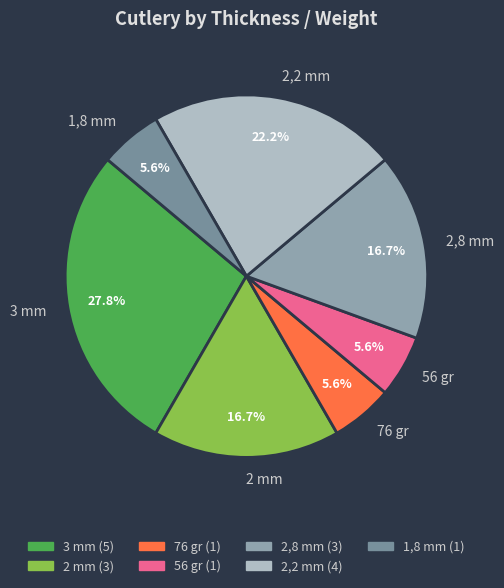

What is the largest slice in the pie chart?

3 mm